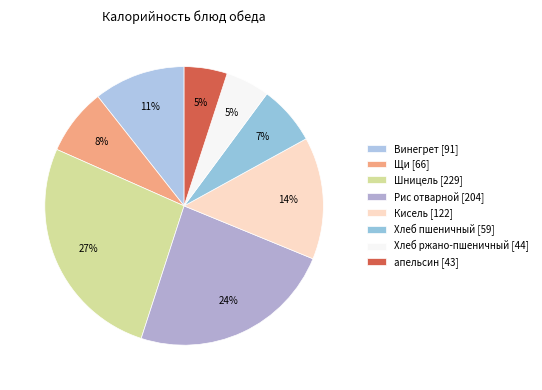

To the nearest percent, what is the combined percentage of Щи and Кисель?

22%